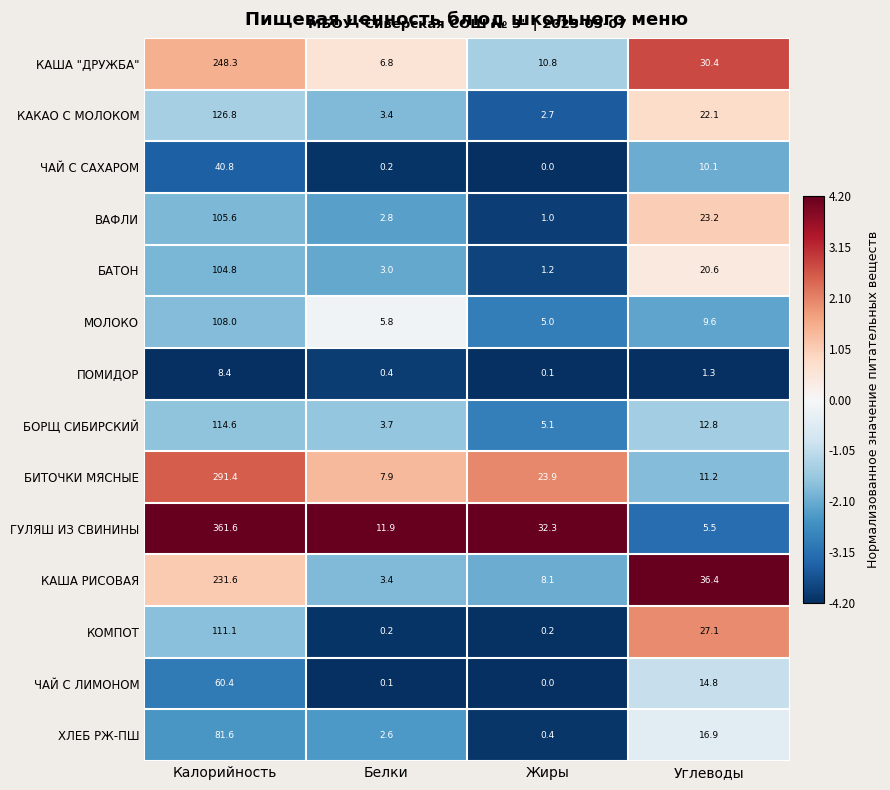

Which category has the highest value in the ЧАЙ С САХАРОМ series?

Калорийность